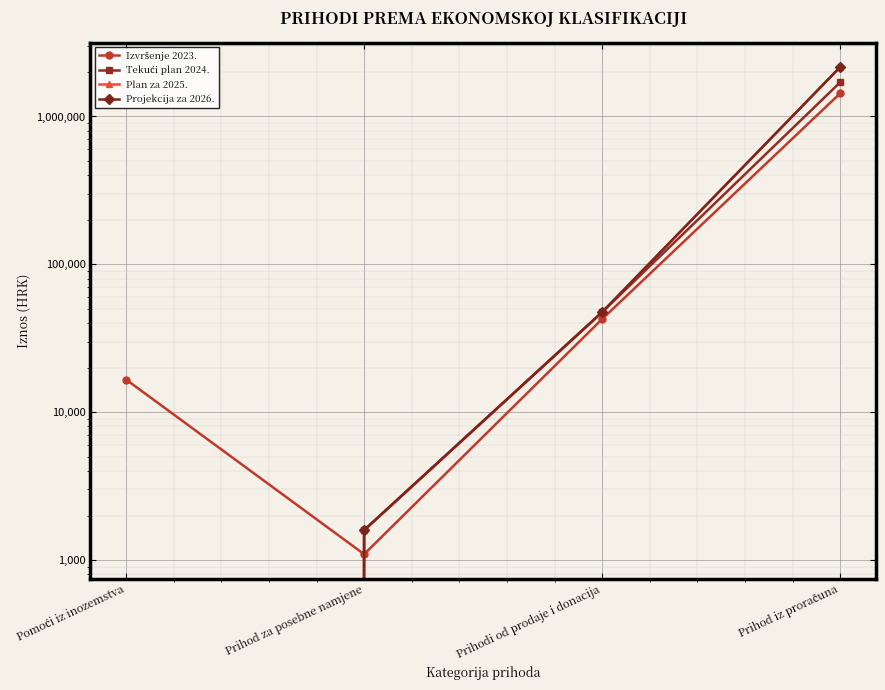

At Prihodi od prodaje i donacija, list the series in order from largest to smallest.

Tekući plan 2024., Plan za 2025., Projekcija za 2026., Izvršenje 2023.